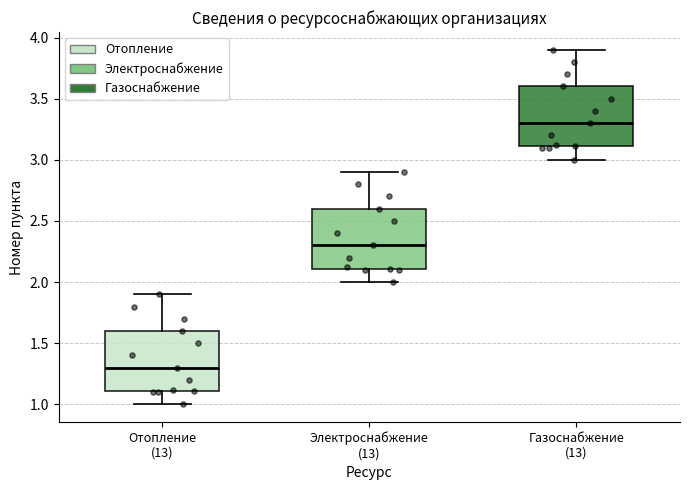

Reading left to right, transcribe this box plot: for each box, give where its median line is, the range the box spans, and where its two whiskers end, as read against the y-axis. The values are not printed on the chart, so give them approximately, as read against the axis.

Отопление (13): median 1.3, box 1.1 to 1.6, whiskers 1.0 to 1.9
Электроснабжение (13): median 2.3, box 2.1 to 2.6, whiskers 2.0 to 2.9
Газоснабжение (13): median 3.3, box 3.1 to 3.6, whiskers 3.0 to 3.9